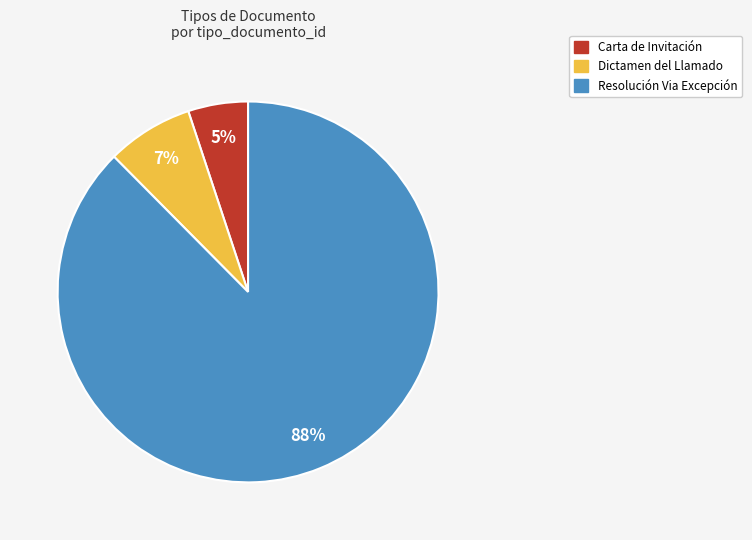

How many slices are in this pie chart?

3